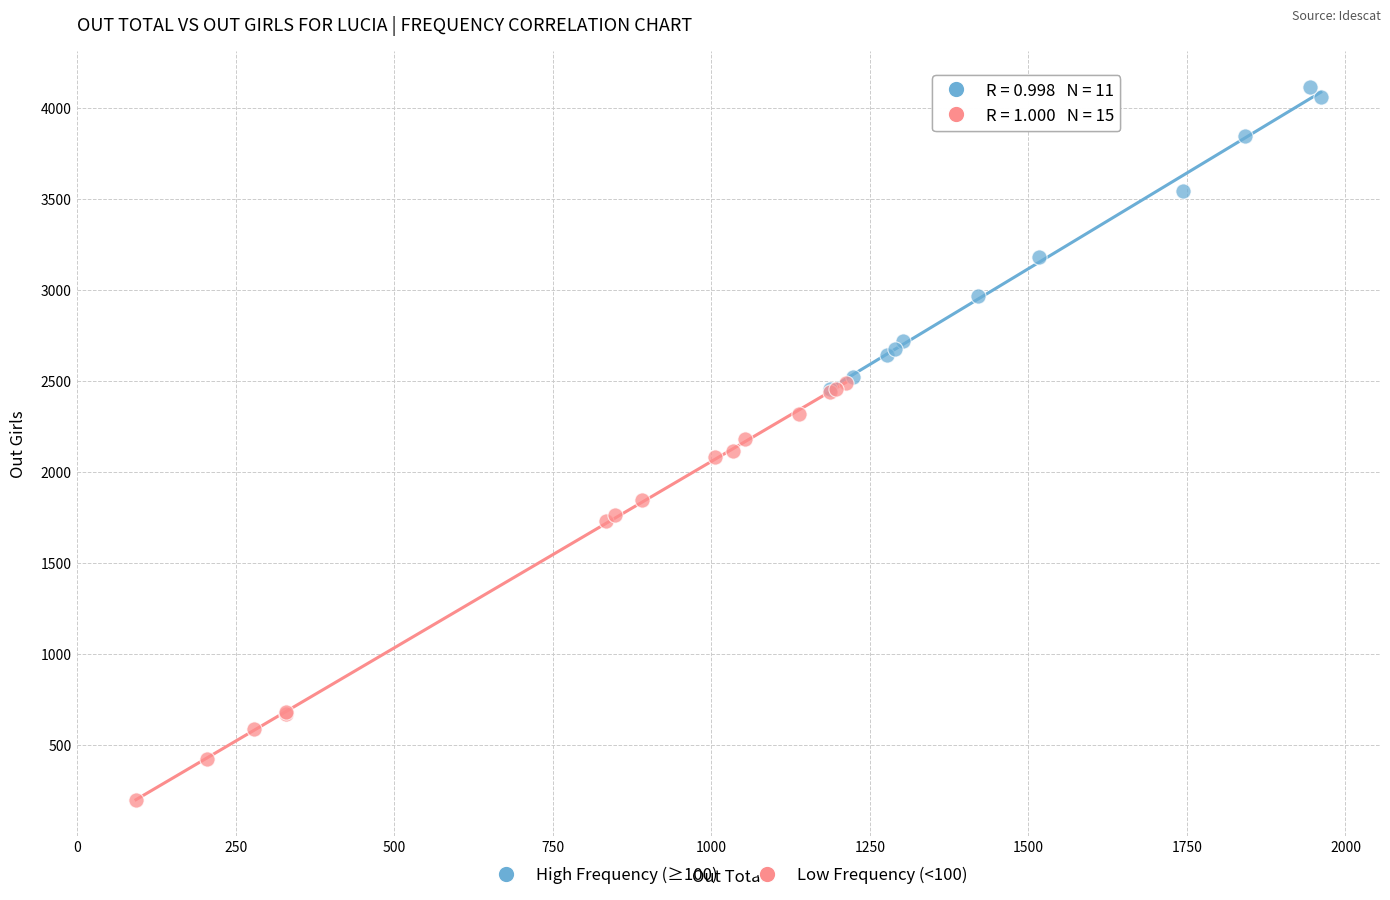

Which series contains the lowest Y value?

Low Frequency (<100)